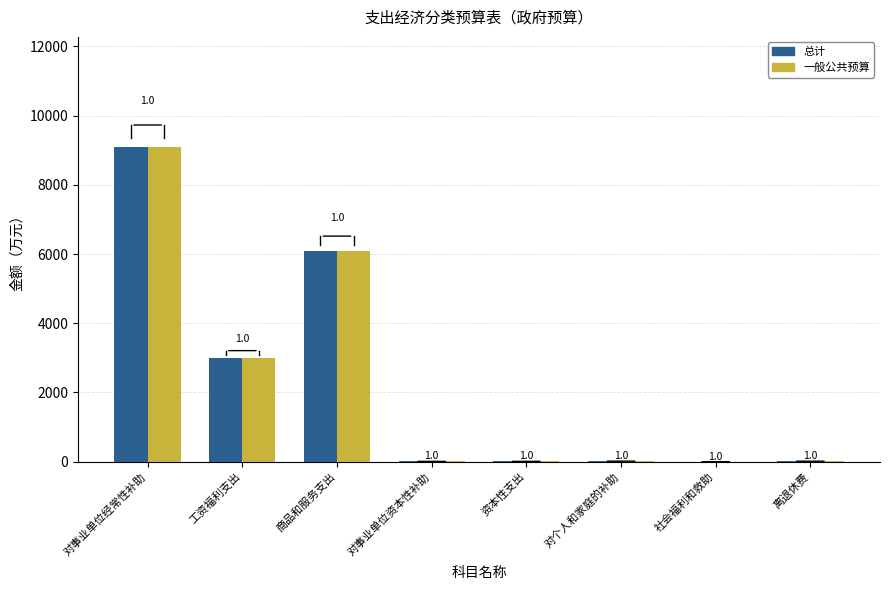

Between 工资福利支出 and 离退休费, which series saw the biggest shift?

总计